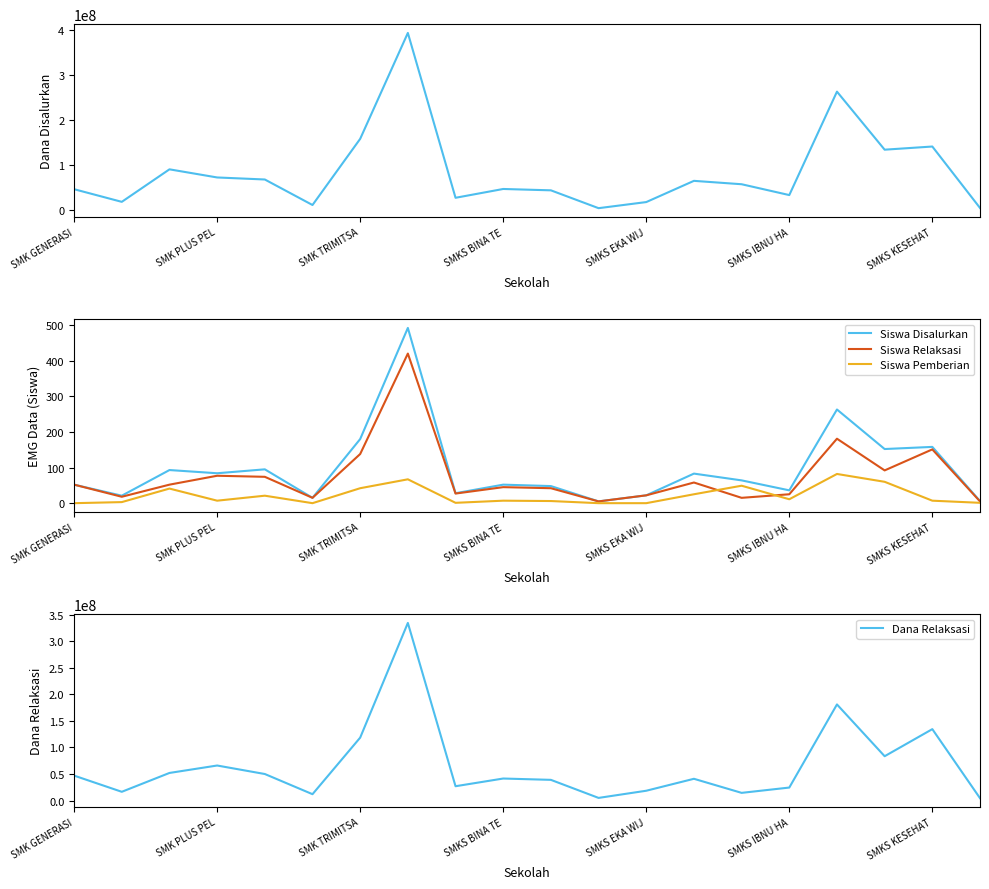

True or false: Siswa Disalurkan has a value of 52 at SMKS BINA TE.

True